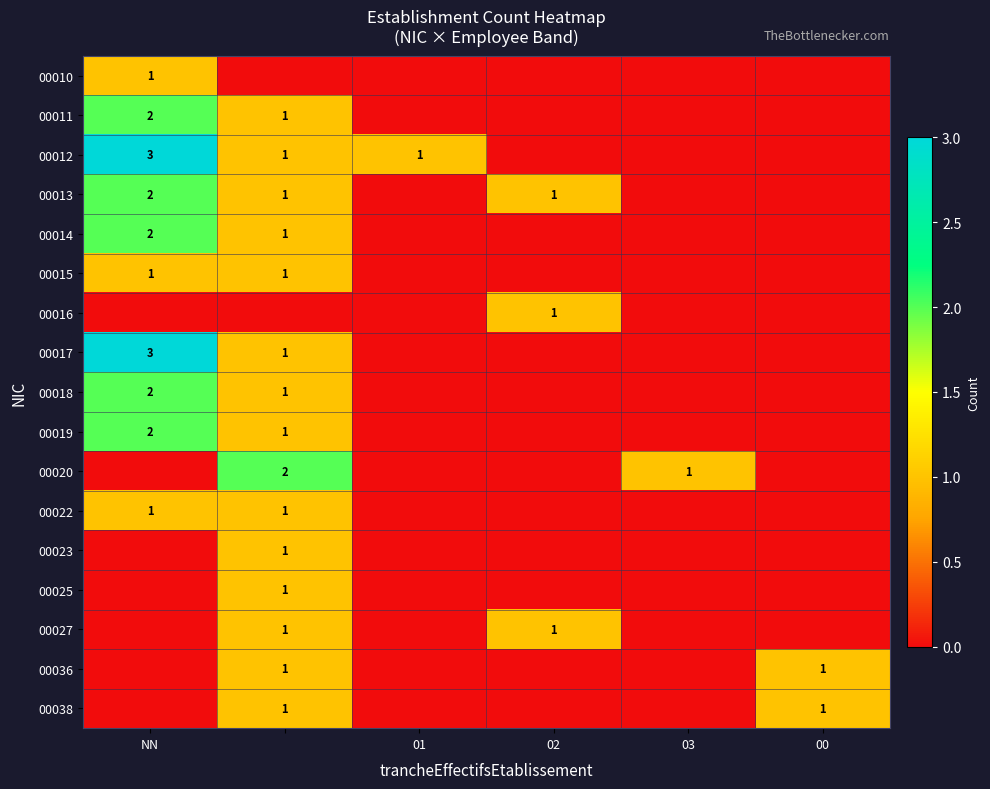

At which label is 00023 closest to 0?

NN